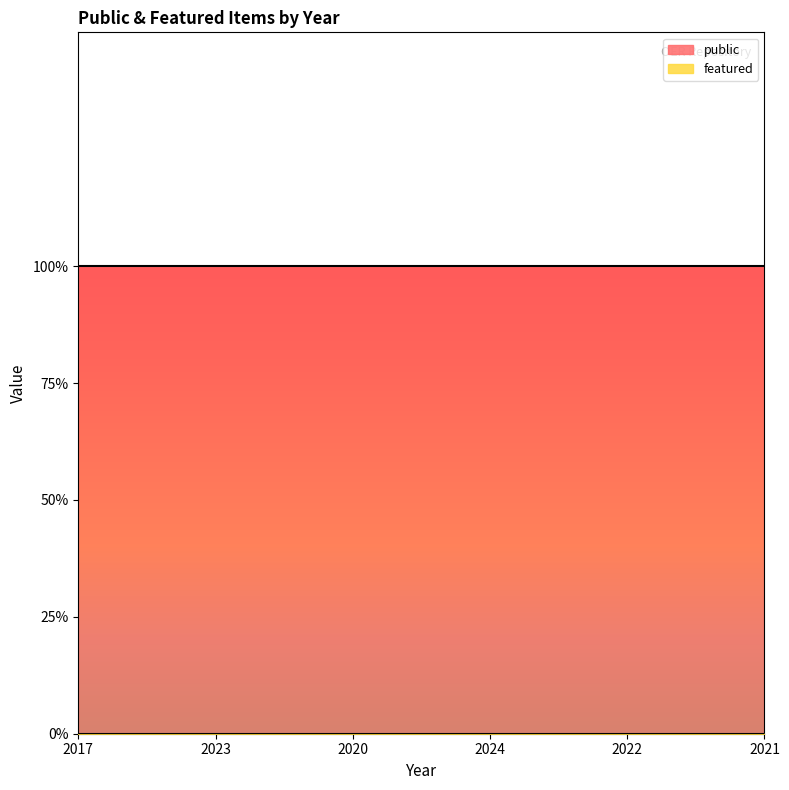

What is the label of the 1st point from the right?

2021